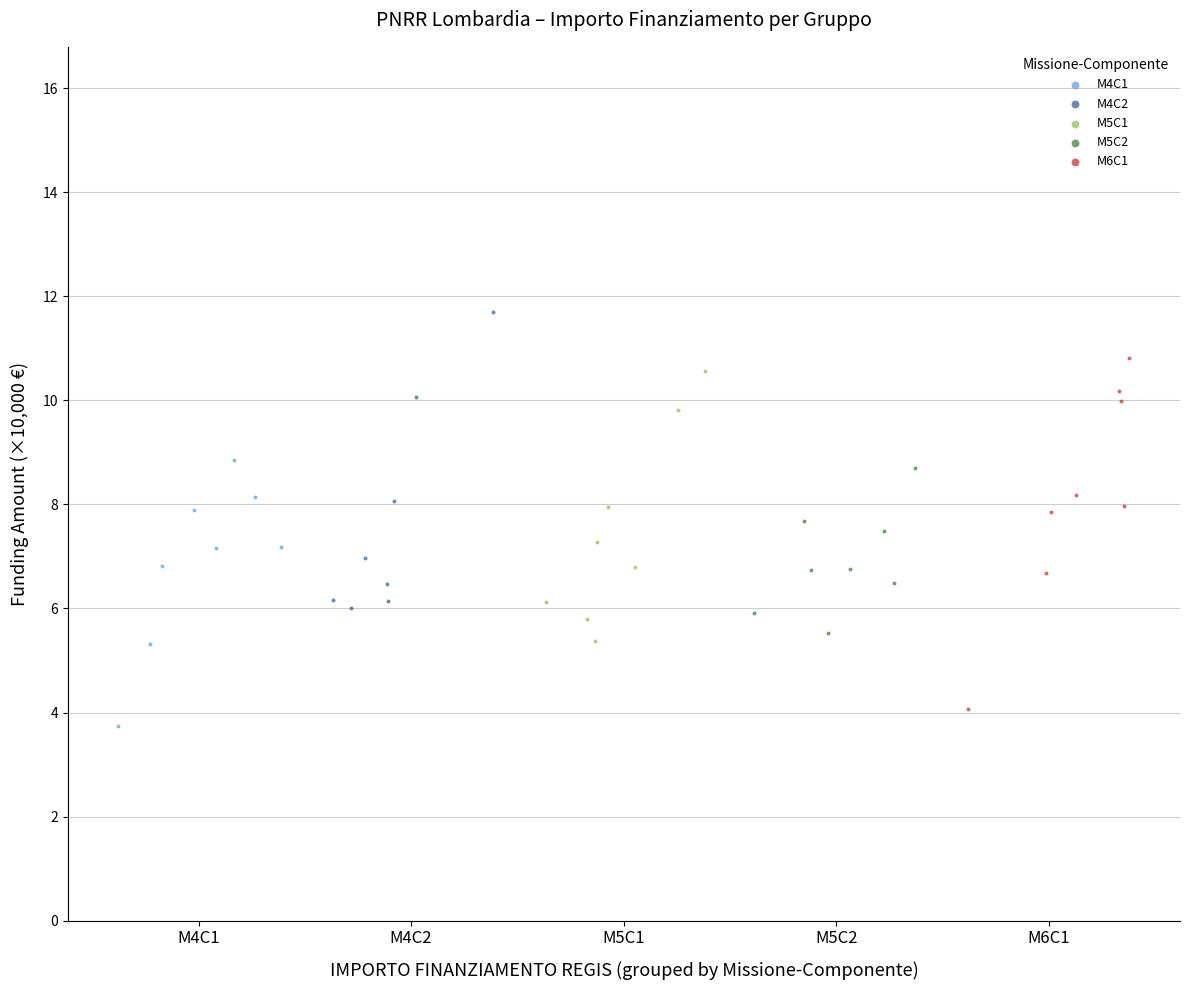

Which series has the widest spread of Y values?

M6C1